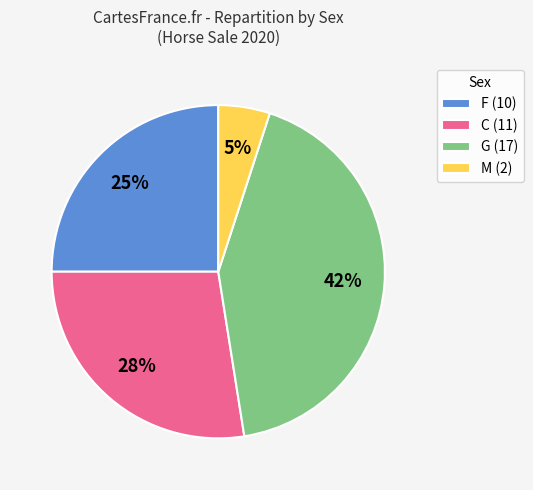

Do C (11) and G (17) together represent more than half of the pie?

Yes